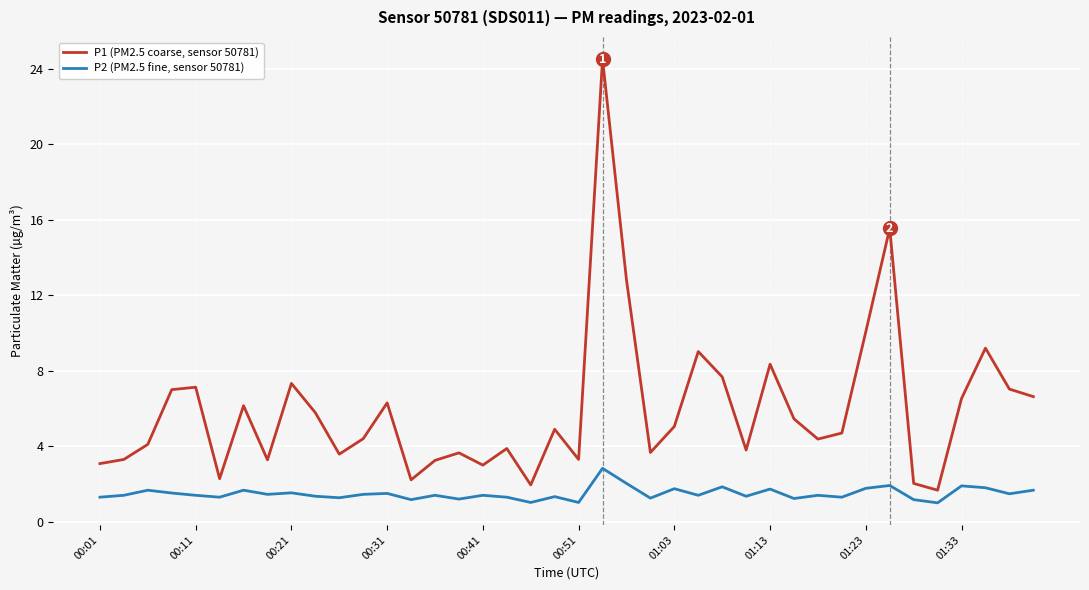

What is the highest value of the P1 (PM2.5 coarse, sensor 50781) series?

24.5